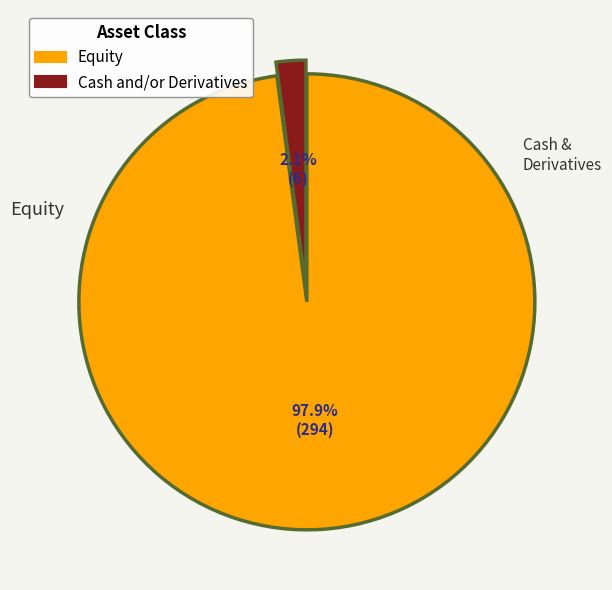

Which slice is the smallest?

Cash and/or Derivatives